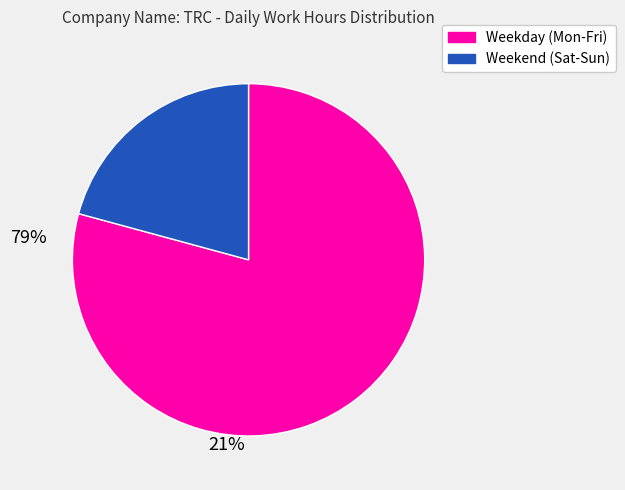

Does any single category account for the majority?

Yes